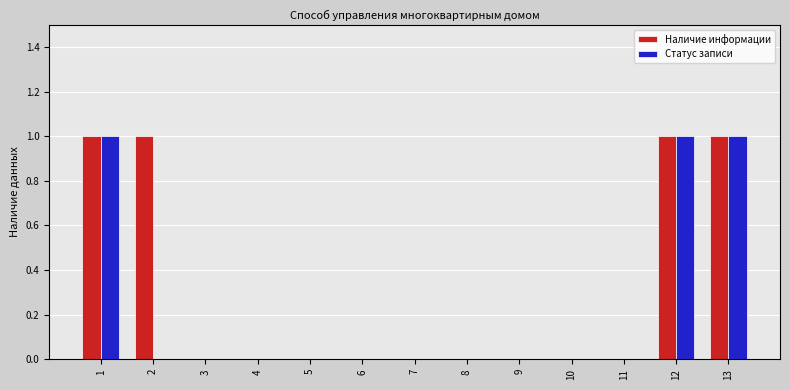

Is it true that Наличие информации equals 1 at 1?

True